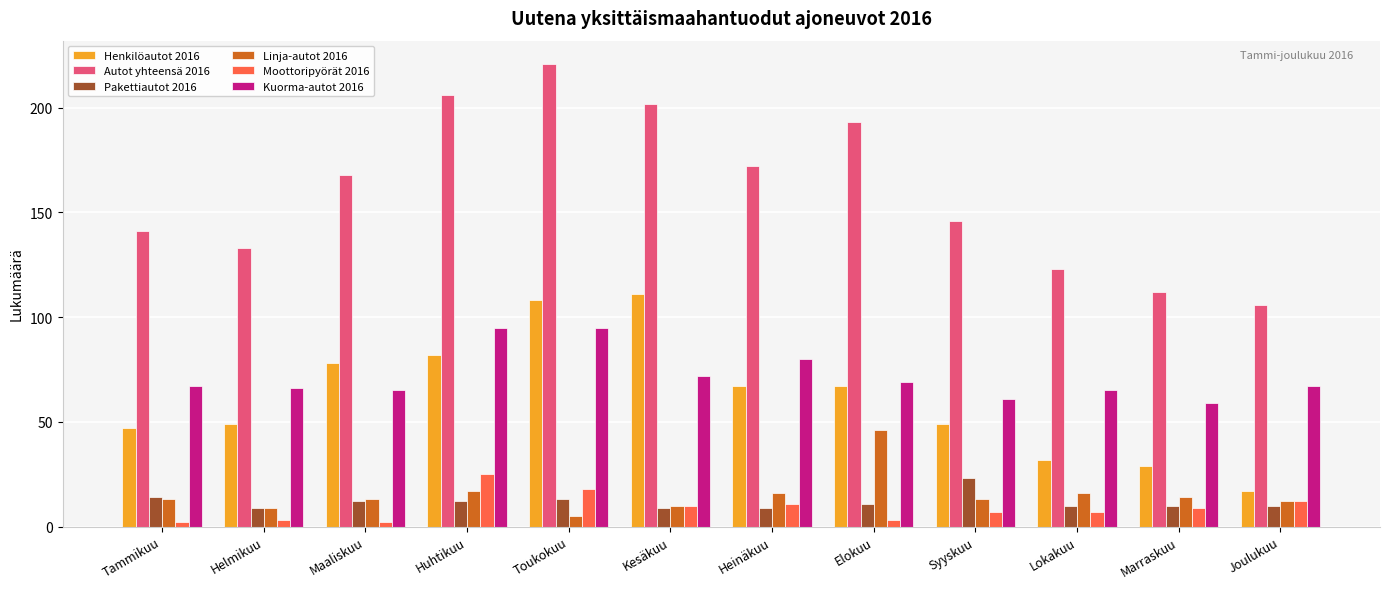

What is the highest value of the Moottoripyörät 2016 series?

25